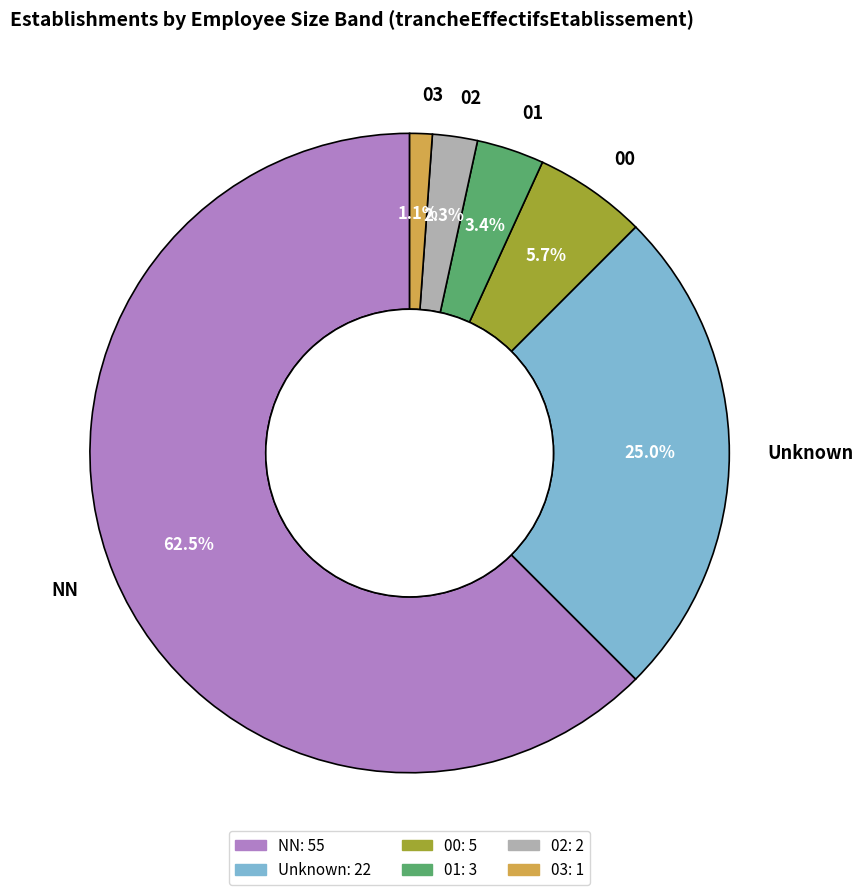

To the nearest percent, what is the difference between the largest and smallest slice percentages?

61%